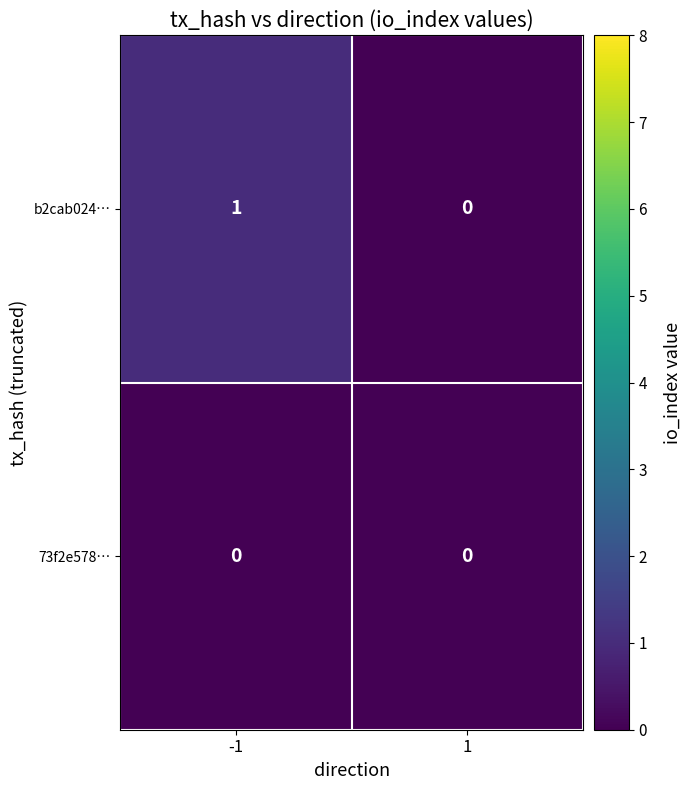

The value of b2cab024… at -1 is 2. True or false?

False